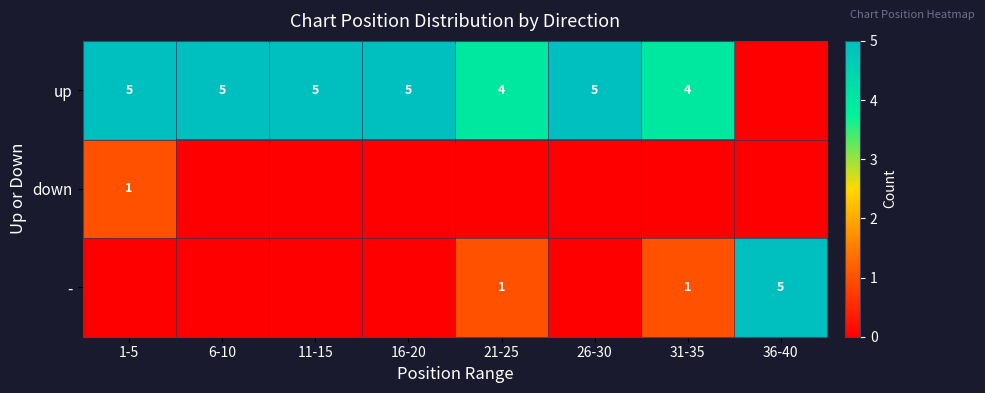

True or false: up has a value of 2 at 16-20.

False